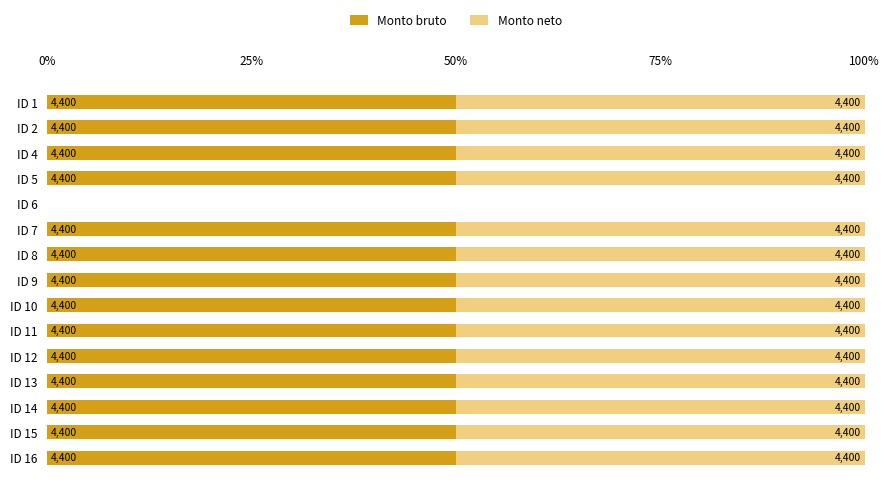

What are all the series names shown in the legend?

Monto bruto, Monto neto